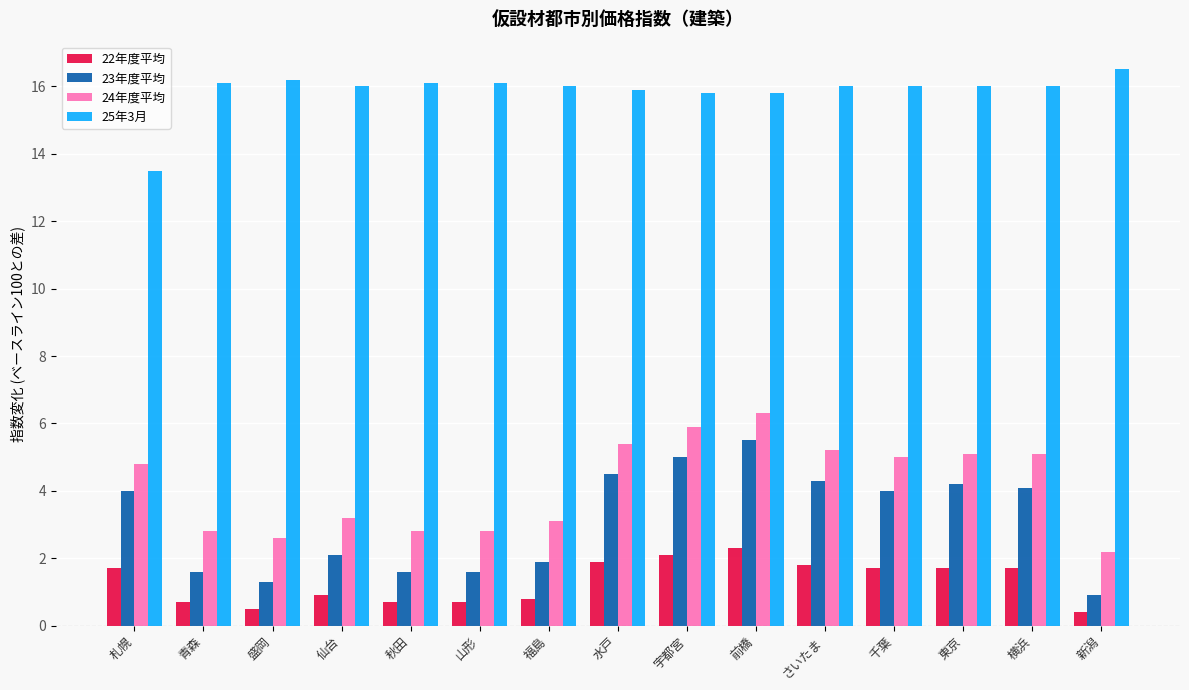

What is the sum of the 25年3月 values at 千葉 and 仙台?

32.0